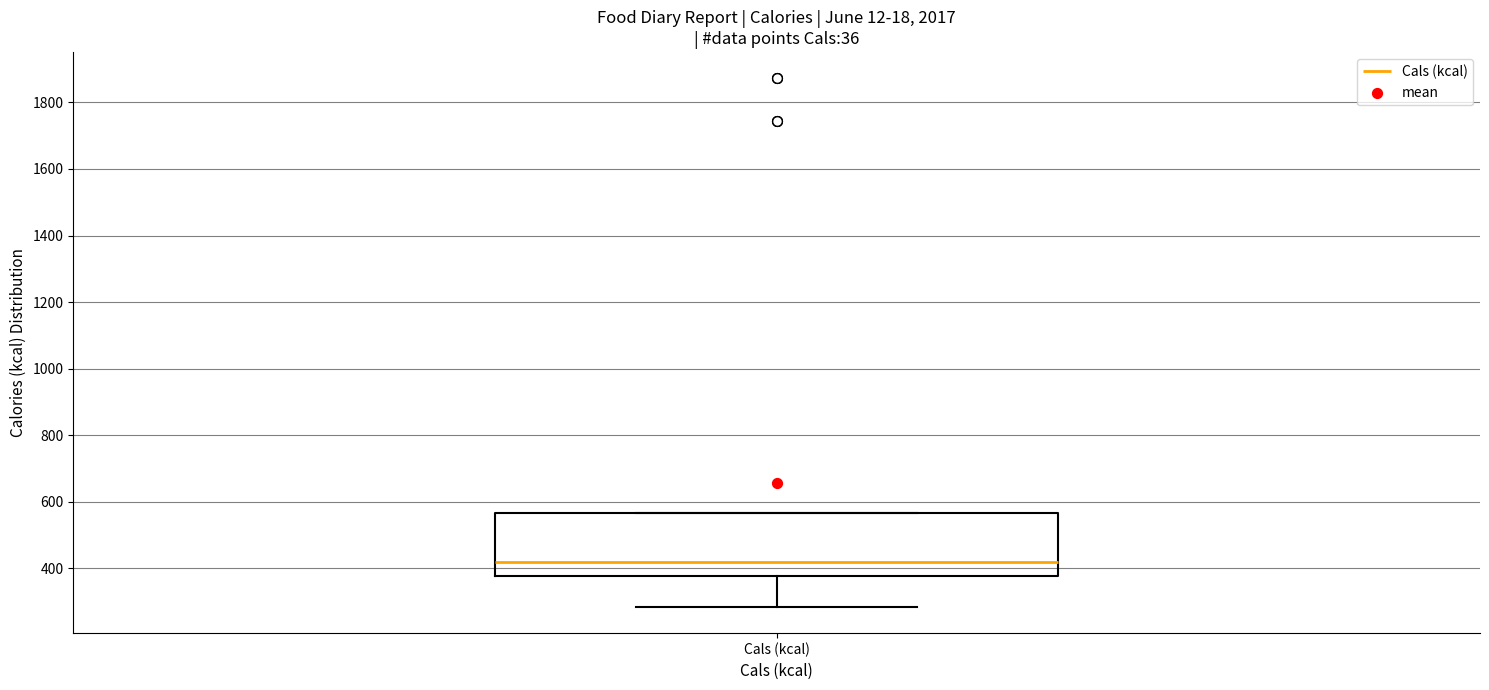

Where is the upper edge of the box for Cals (kcal) on the y-axis? The values are not printed on the chart, so give them approximately, as read against the axis.

560